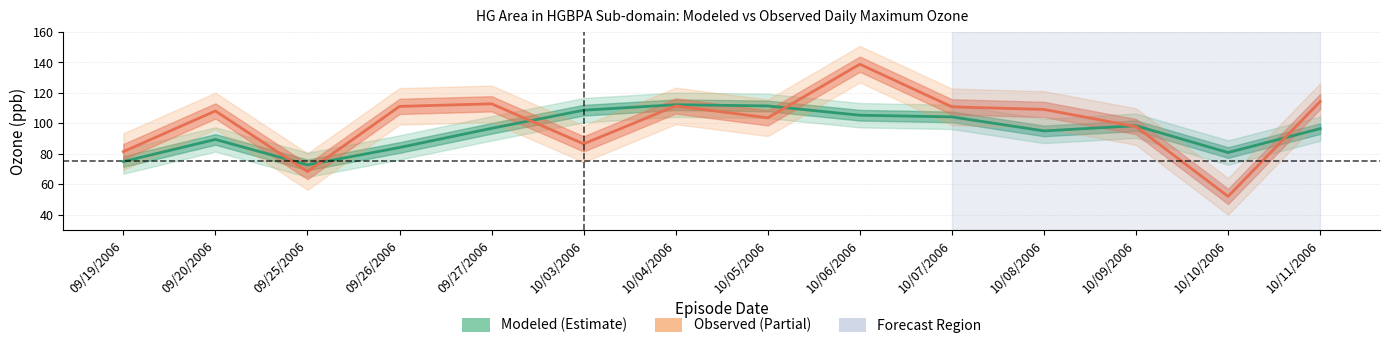

Count the number of categories in the chart.

14